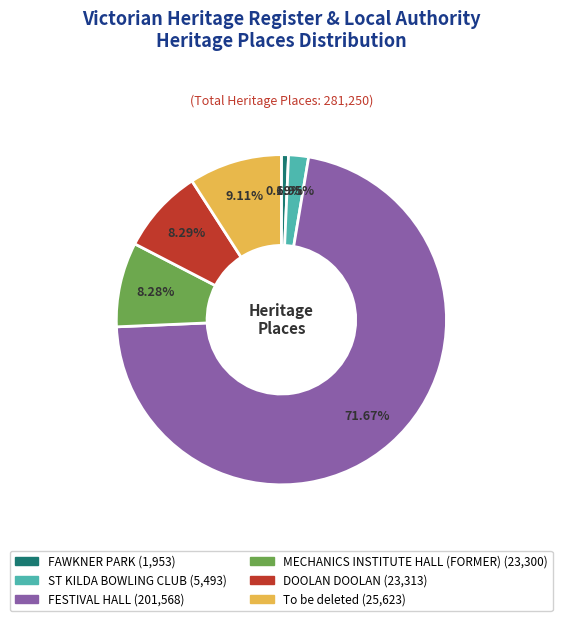

What is the largest slice in the pie chart?

FESTIVAL HALL